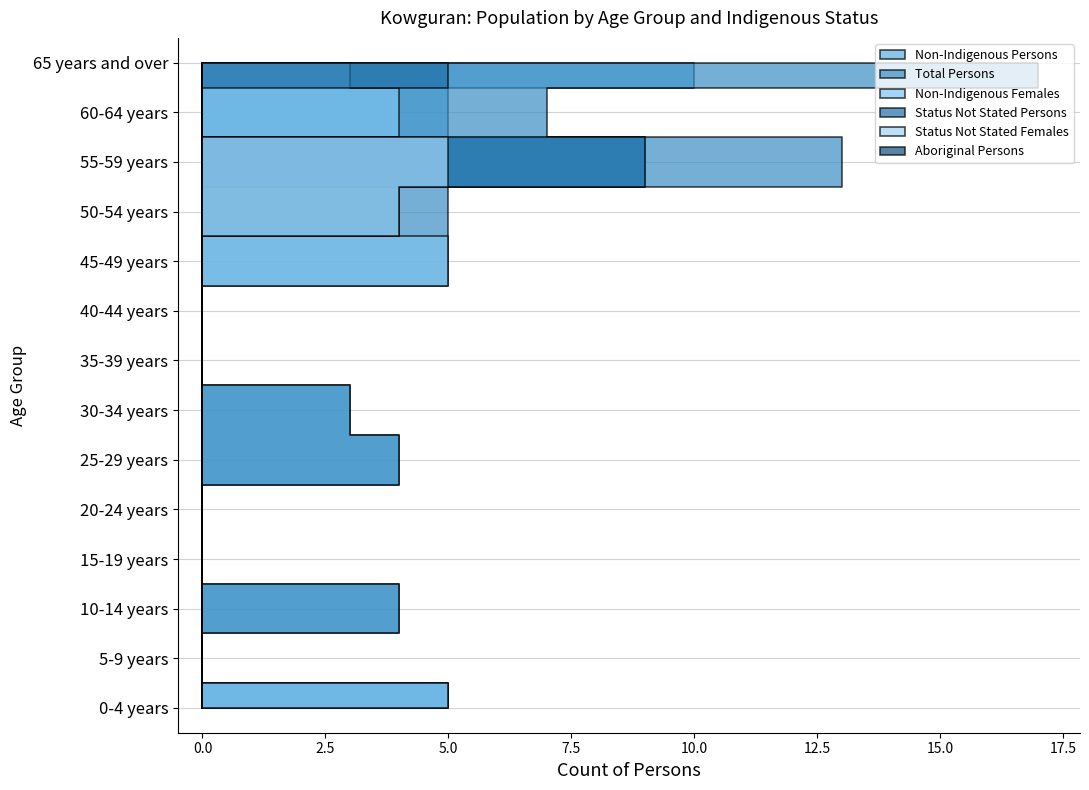

Reading right to left, what are all the values shown in this chart?

Non-Indigenous Persons: 65 years and over=10	60-64 years=5	55-59 years=9	50-54 years=0	45-49 years=0	40-44 years=0	35-39 years=0	30-34 years=3	25-29 years=4	20-24 years=0	15-19 years=0	10-14 years=4	5-9 years=0	0-4 years=5
Total Persons: 65 years and over=17	60-64 years=7	55-59 years=13	50-54 years=5	45-49 years=5	40-44 years=0	35-39 years=0	30-34 years=3	25-29 years=4	20-24 years=0	15-19 years=0	10-14 years=4	5-9 years=0	0-4 years=5
Non-Indigenous Females: 65 years and over=3	60-64 years=4	55-59 years=0	50-54 years=0	45-49 years=5	40-44 years=0	35-39 years=0	30-34 years=0	25-29 years=0	20-24 years=0	15-19 years=0	10-14 years=0	5-9 years=0	0-4 years=5
Status Not Stated Persons: 65 years and over=5	60-64 years=0	55-59 years=9	50-54 years=4	45-49 years=0	40-44 years=0	35-39 years=0	30-34 years=0	25-29 years=0	20-24 years=0	15-19 years=0	10-14 years=0	5-9 years=0	0-4 years=0
Status Not Stated Females: 65 years and over=0	60-64 years=0	55-59 years=5	50-54 years=4	45-49 years=0	40-44 years=0	35-39 years=0	30-34 years=0	25-29 years=0	20-24 years=0	15-19 years=0	10-14 years=0	5-9 years=0	0-4 years=0
Aboriginal Persons: 65 years and over=0	60-64 years=0	55-59 years=0	50-54 years=0	45-49 years=0	40-44 years=0	35-39 years=0	30-34 years=0	25-29 years=0	20-24 years=0	15-19 years=0	10-14 years=0	5-9 years=0	0-4 years=0